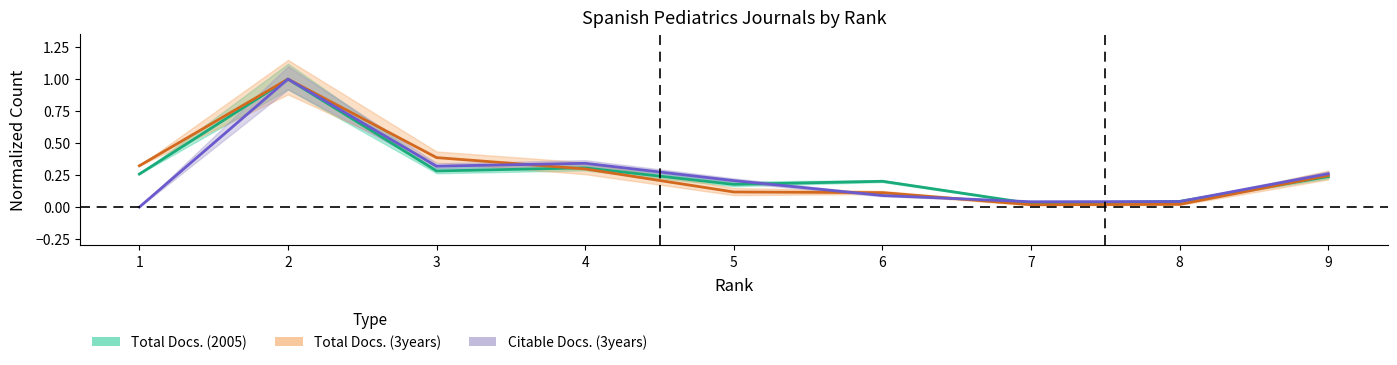

Reading left to right, transcribe all the data shown in this chart.

Total Docs. (2005): 1=0.3	2=1.0	3=0.3	4=0.3	5=0.2	6=0.2	7=0.0	8=0.0	9=0.2
Total Docs. (3years): 1=0.3	2=1.0	3=0.4	4=0.3	5=0.1	6=0.1	7=0.0	8=0.0	9=0.2
Citable Docs. (3years): 1=0.0	2=1.0	3=0.3	4=0.3	5=0.2	6=0.1	7=0.0	8=0.0	9=0.3